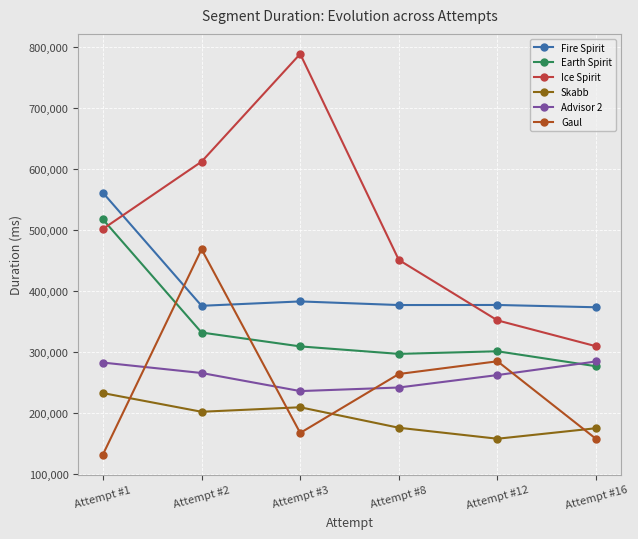

Which series changed the most between Attempt #8 and Attempt #16?

Ice Spirit